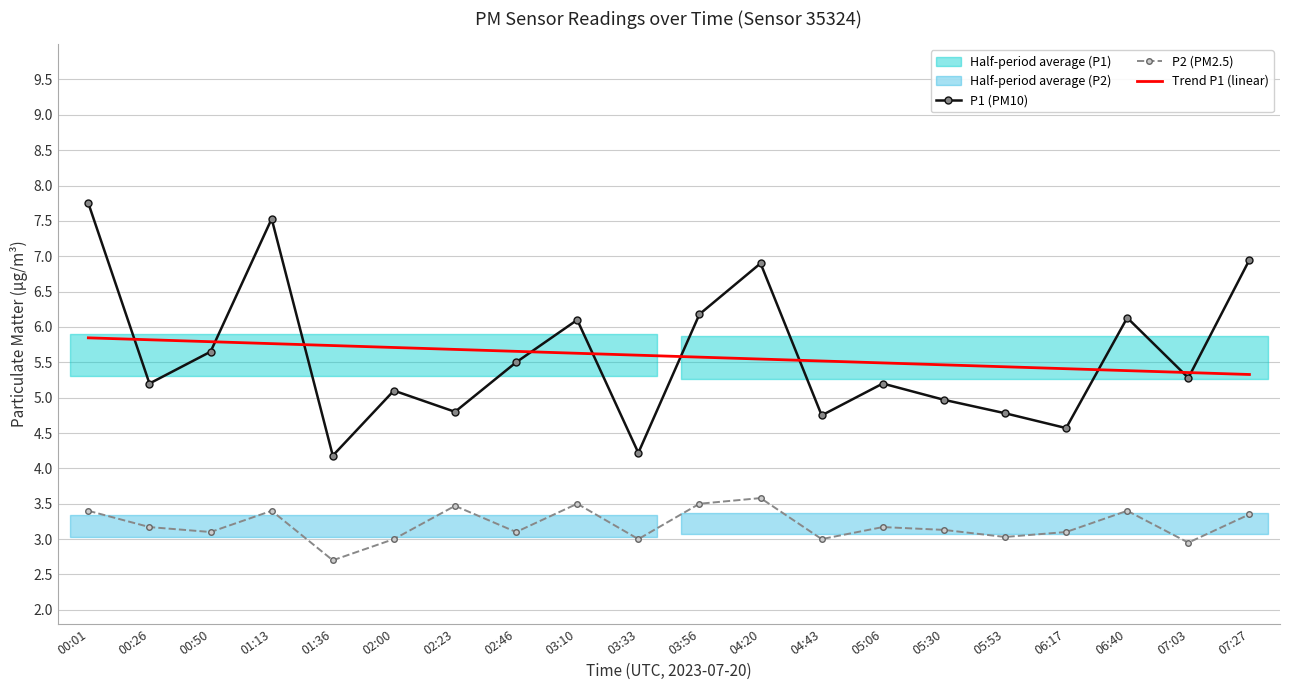

Is the value of P2 (PM2.5) at 03:33 greater than the value of P1 (PM10) at 03:33?

No